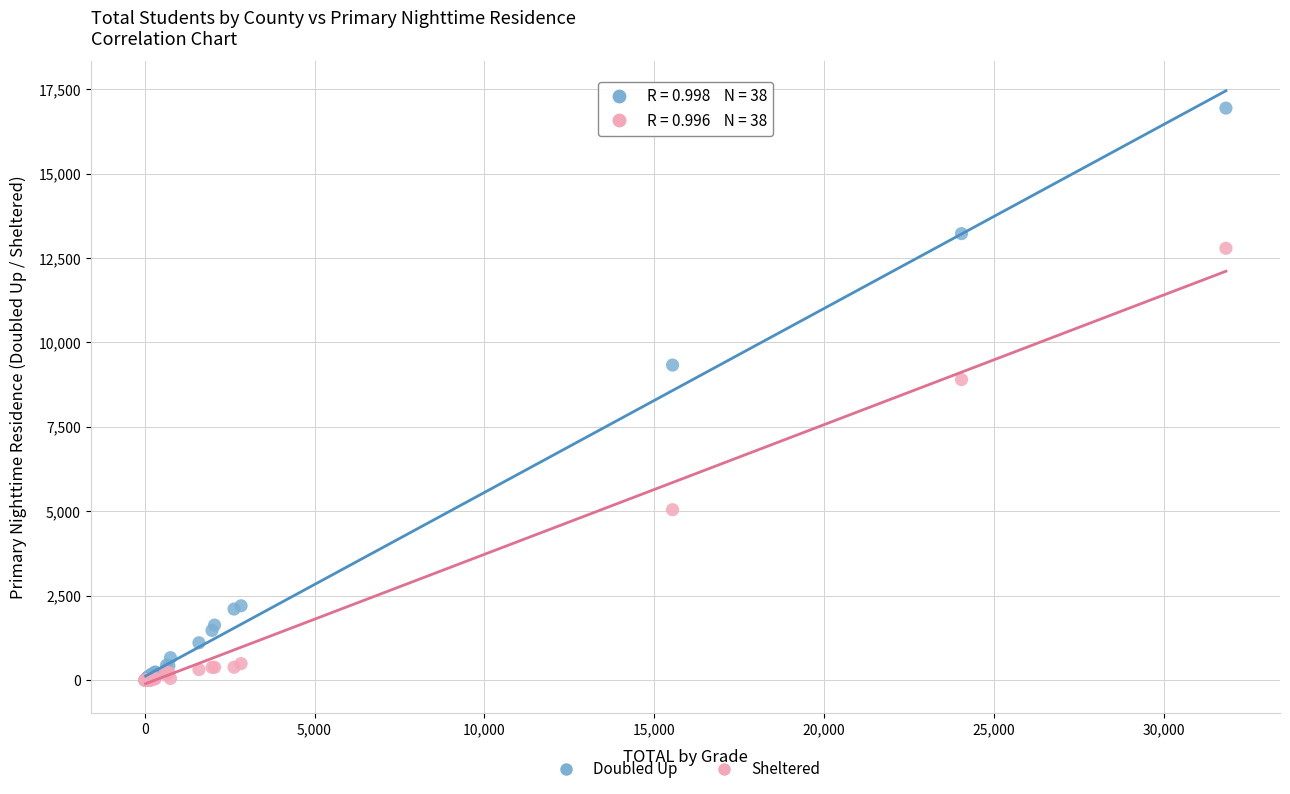

In the Doubled Up series, what Y value is closest to 8470?

9332